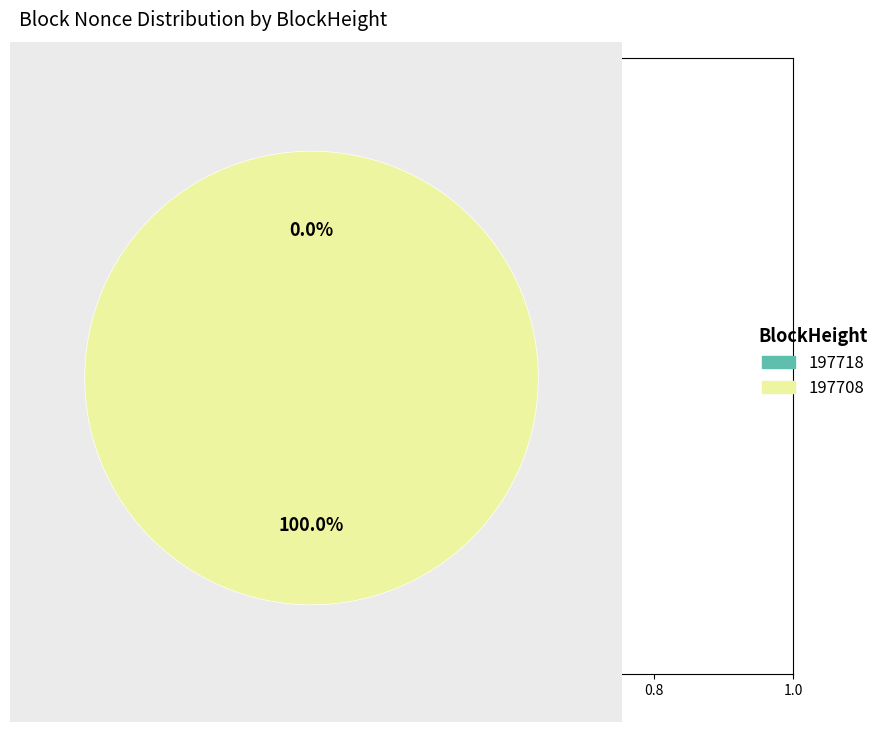

Between 197708 and 197718, which is larger?

197708